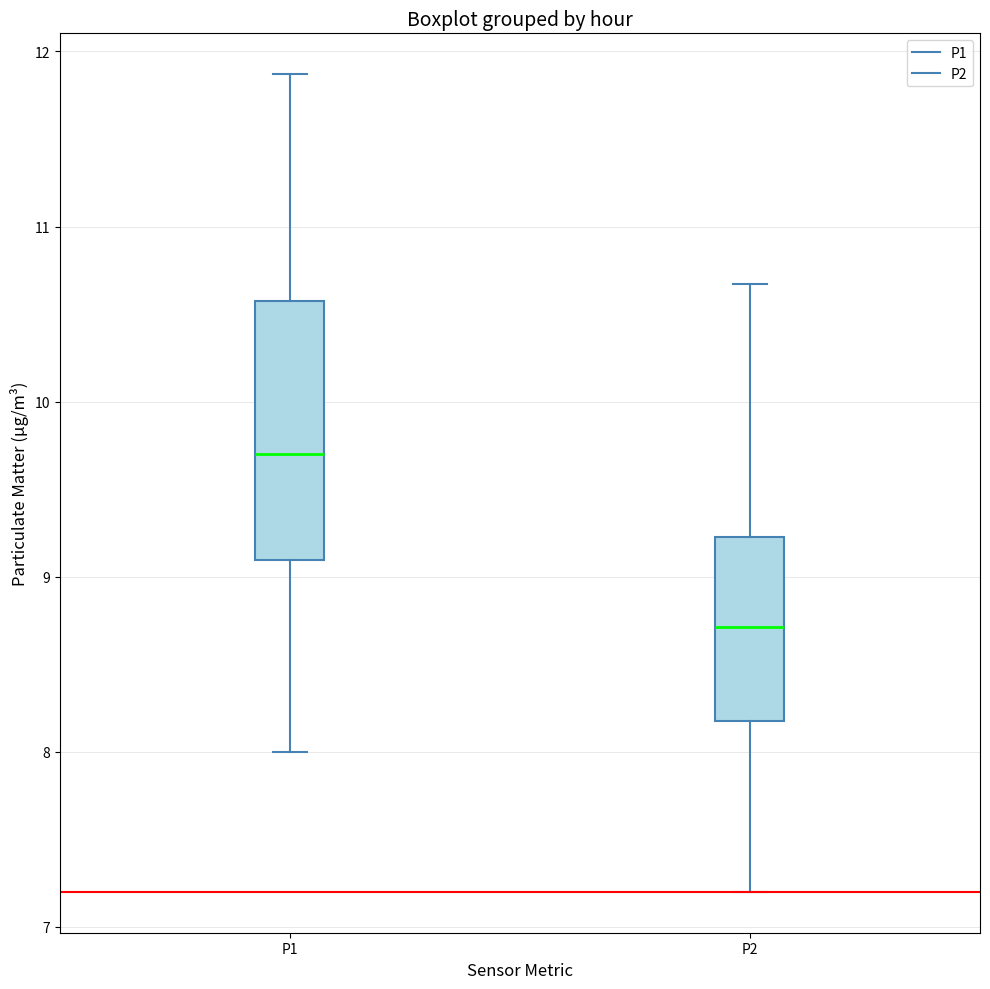

Where does the upper whisker of the box for P2 end on the y-axis? The values are not printed on the chart, so give them approximately, as read against the axis.

10.7